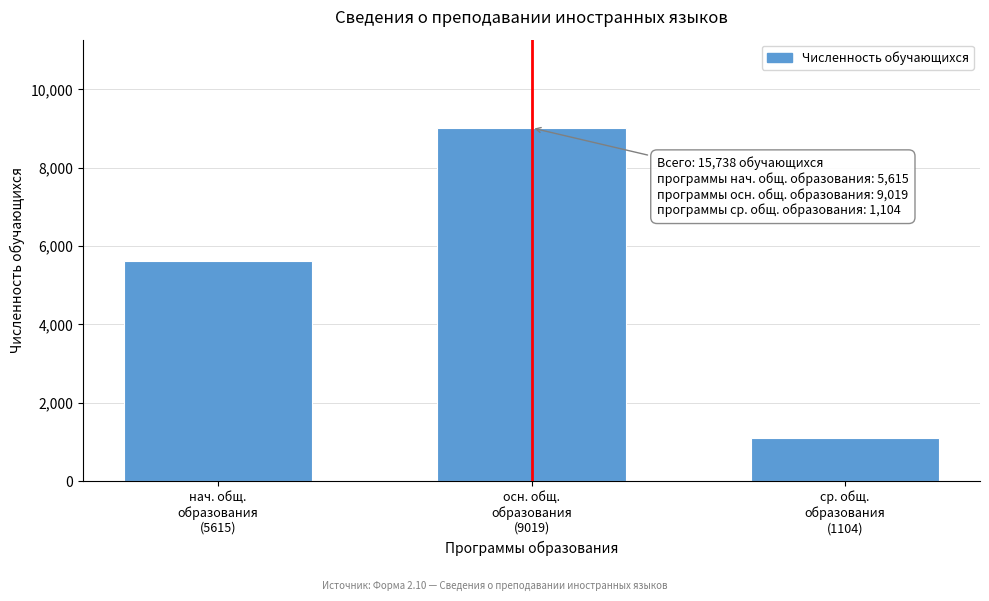

Reading left to right, extract all data points from this chart.

5615	9019	1104